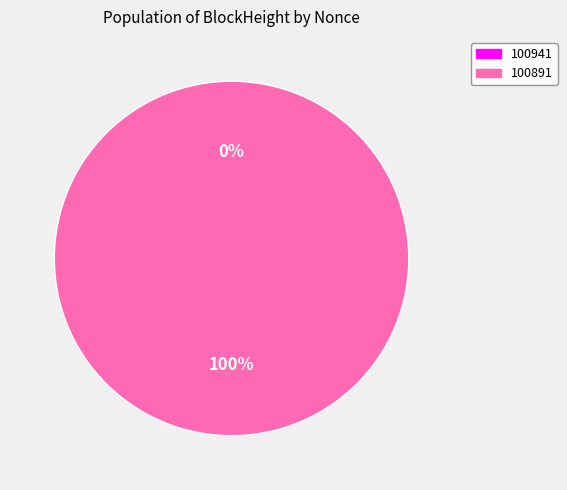

Is 100891 the majority of the pie?

Yes